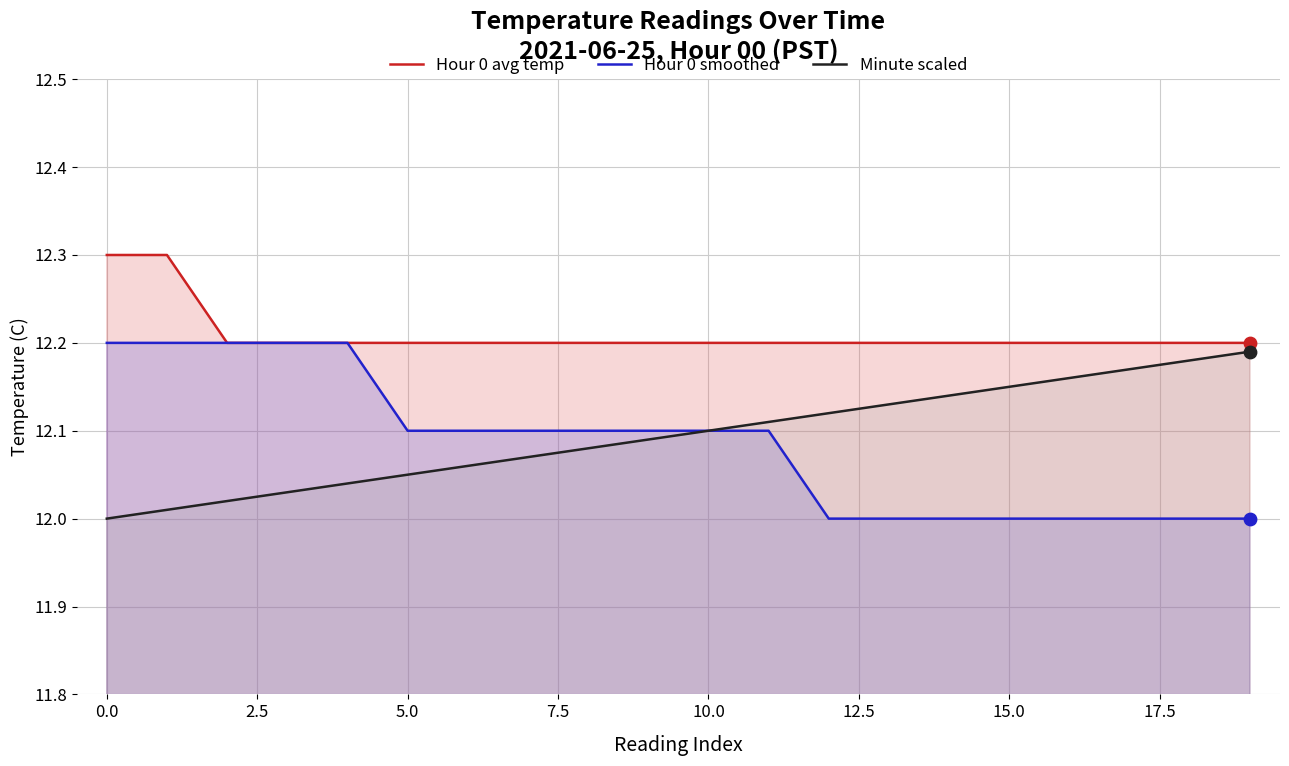

Which series has the largest total across all categories?

Hour 0 avg temp